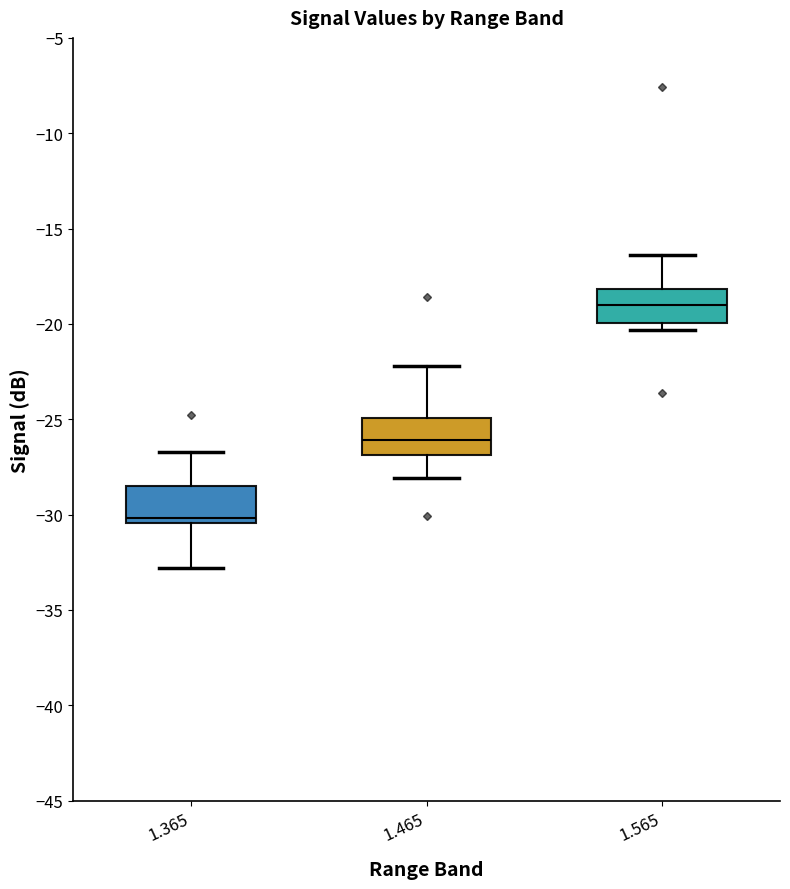

Reading left to right, read every box against the y-axis: the position of its median line, the range the box covers, and the ends of its whiskers. The values are not printed on the chart, so give them approximately, as read against the axis.

1.365: median -30.0, box -30.5 to -28.5, whiskers -33.0 to -26.5
1.465: median -26.0, box -27.0 to -25.0, whiskers -28.0 to -22.0
1.565: median -19.0, box -20.0 to -18.0, whiskers -20.5 to -16.5